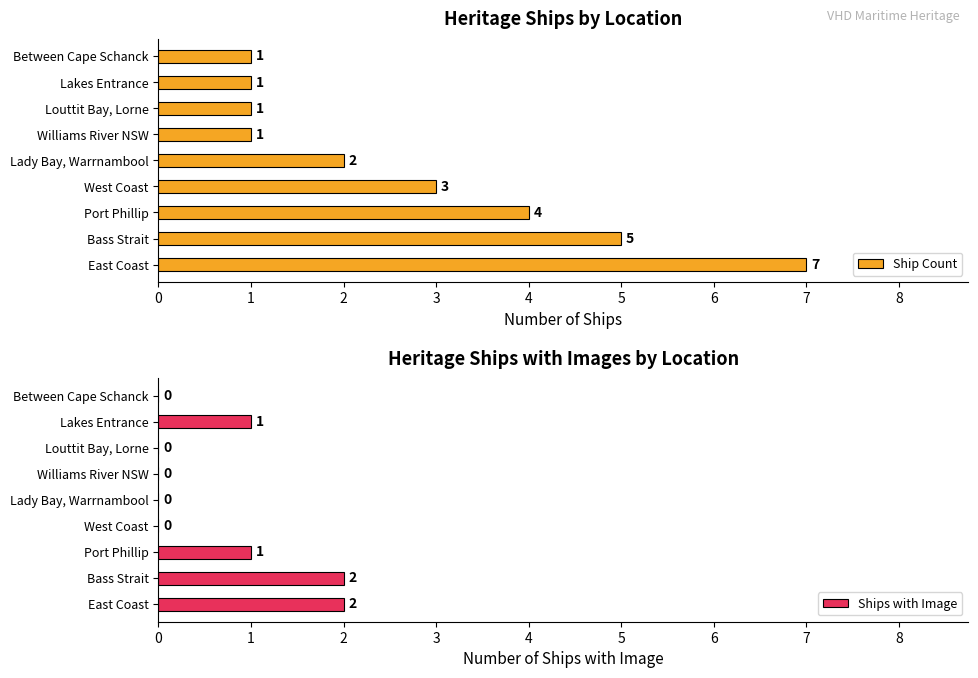

Is it true that Ships with Image equals 3 at Bass Strait?

False